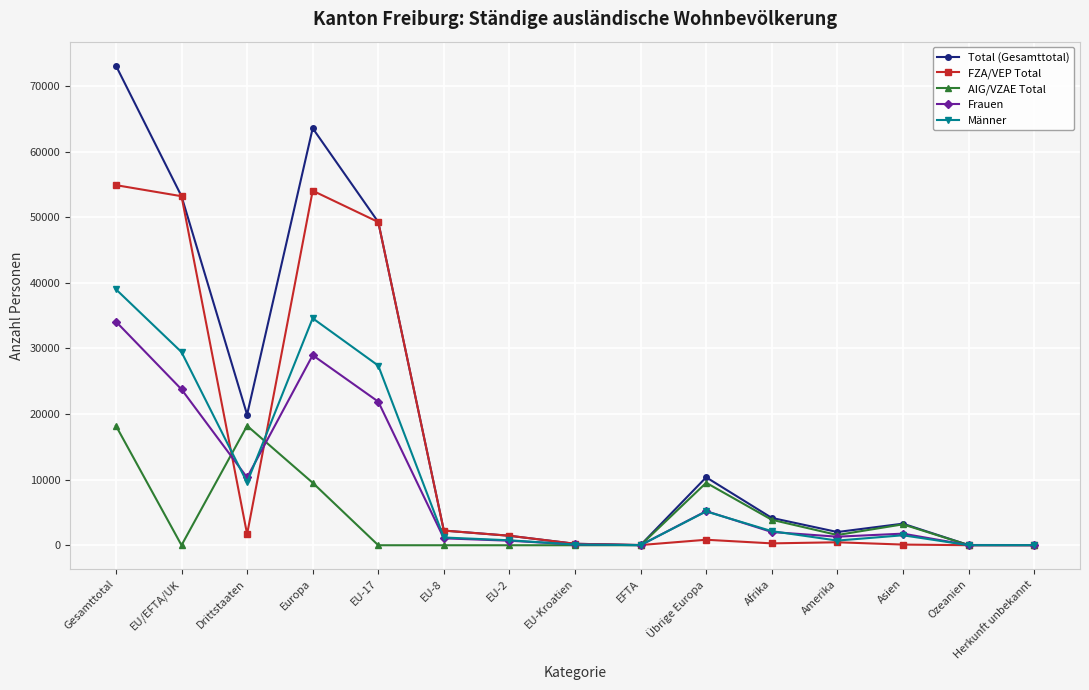

At which label is Frauen closest to 17051?

EU-17